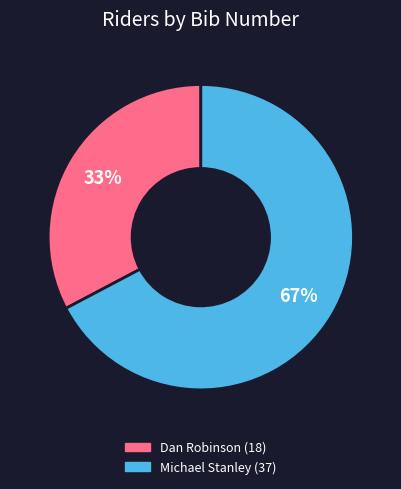

Does Dan Robinson account for over 50% of the chart?

No